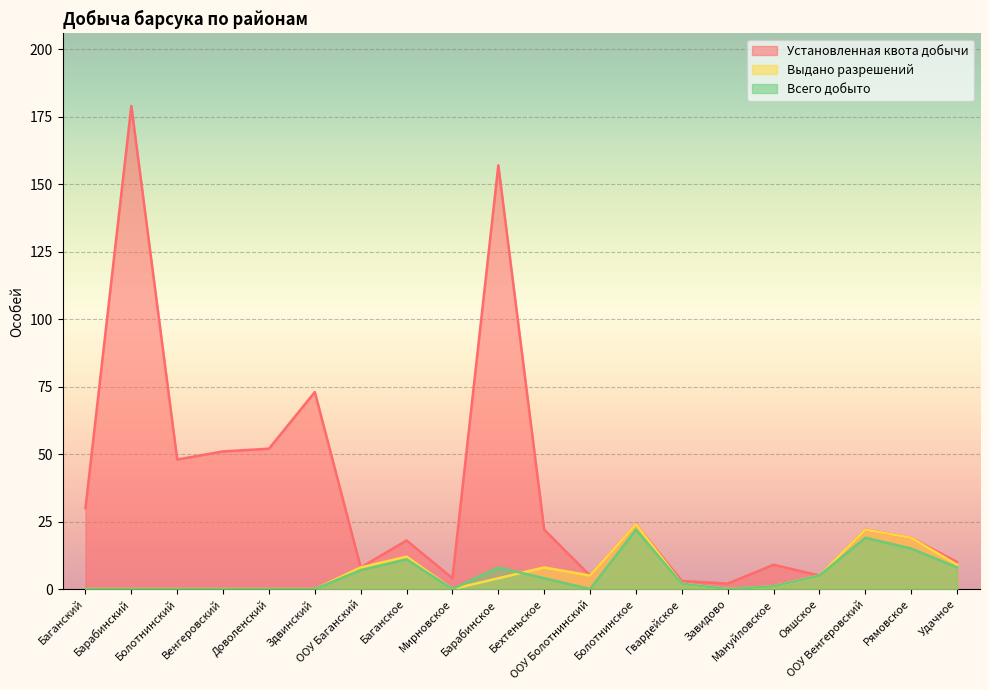

What is the value of the Установленная квота добычи point at the 1st from the left?

30